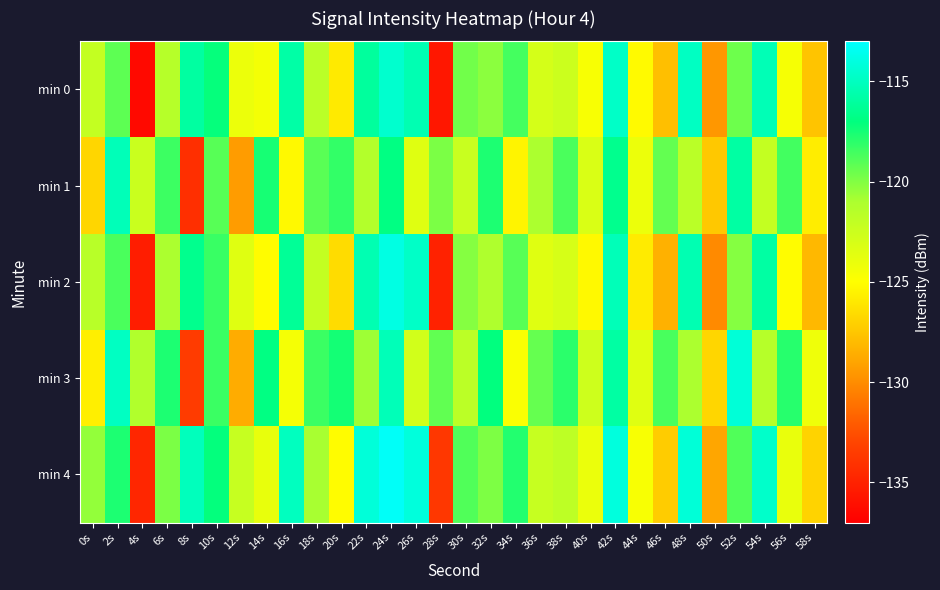

Which has a higher value, 32s or 12s?

32s